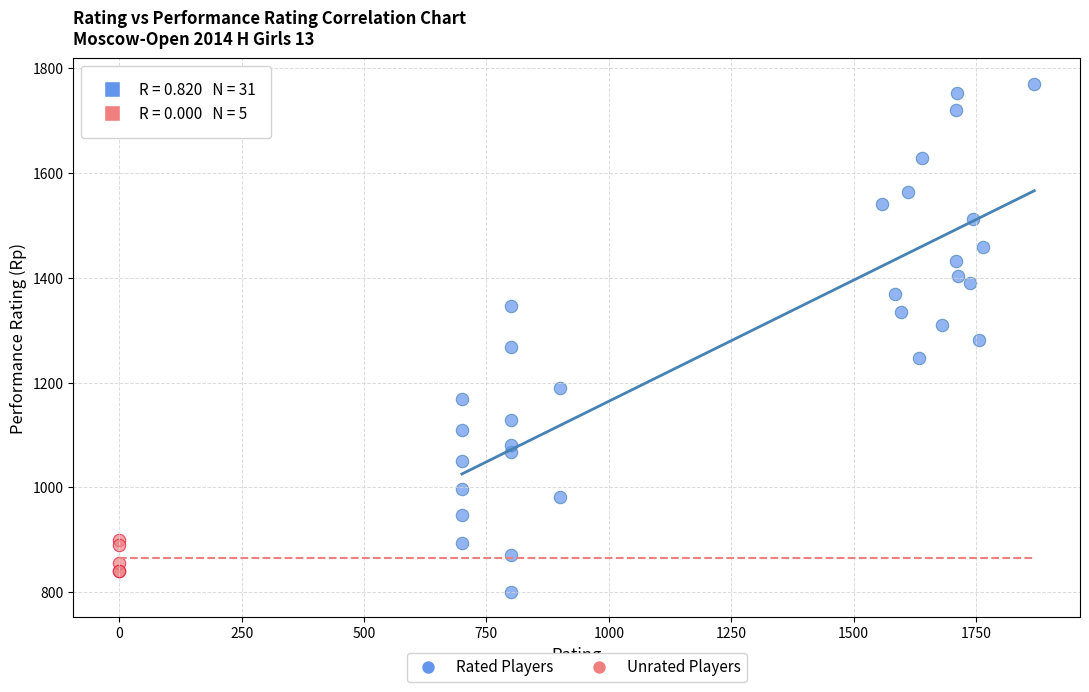

Which series has the largest Y range (max minus min)?

Rated Players